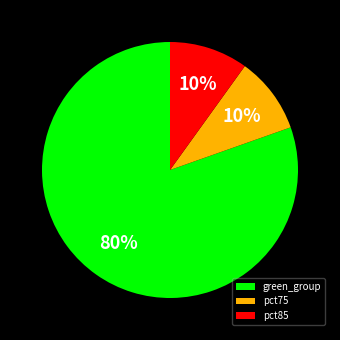

How many slices are in this pie chart?

3